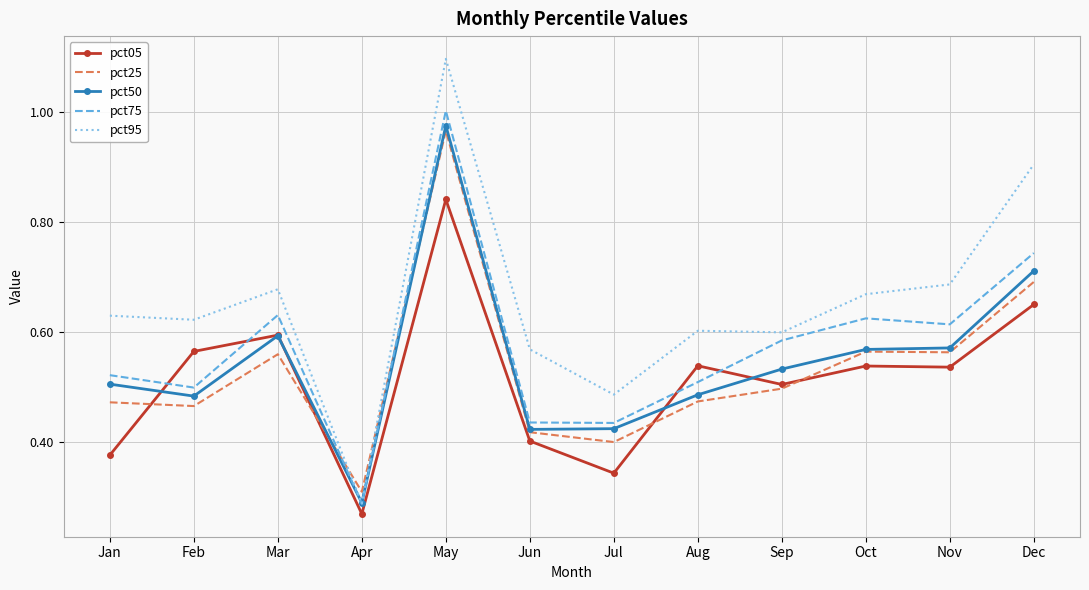

How many pct95 values are between 0 and 1?

11